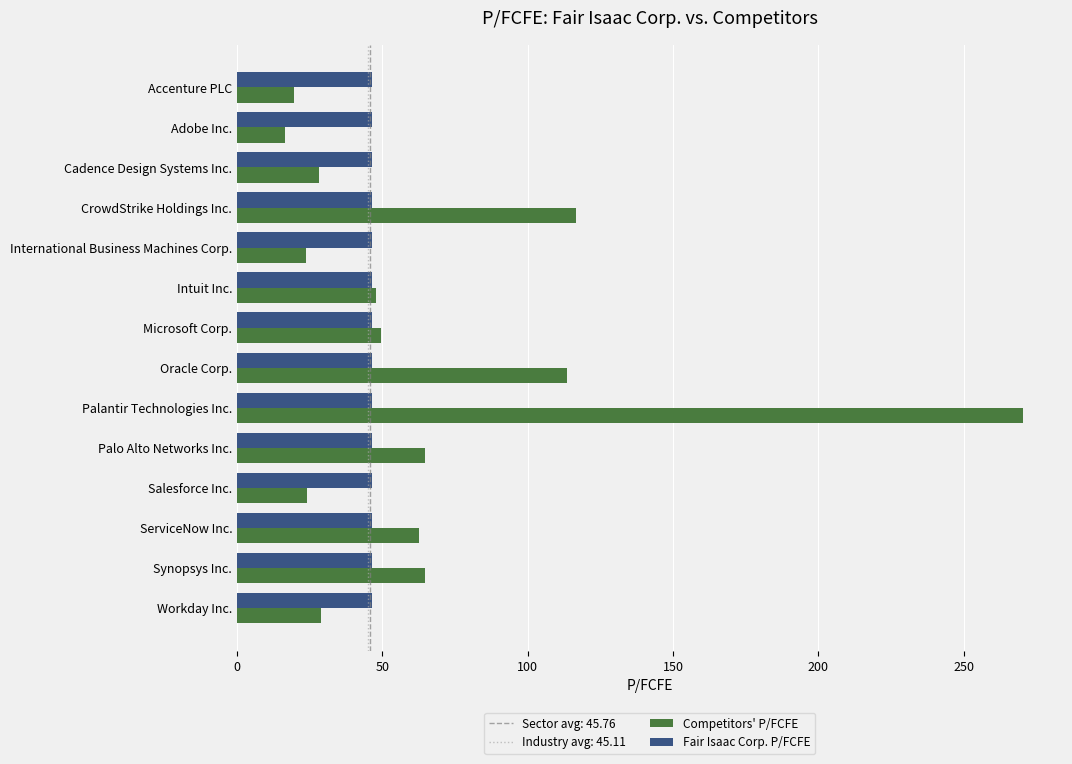

What is the average value of the Competitors' P/FCFE series?

66.5